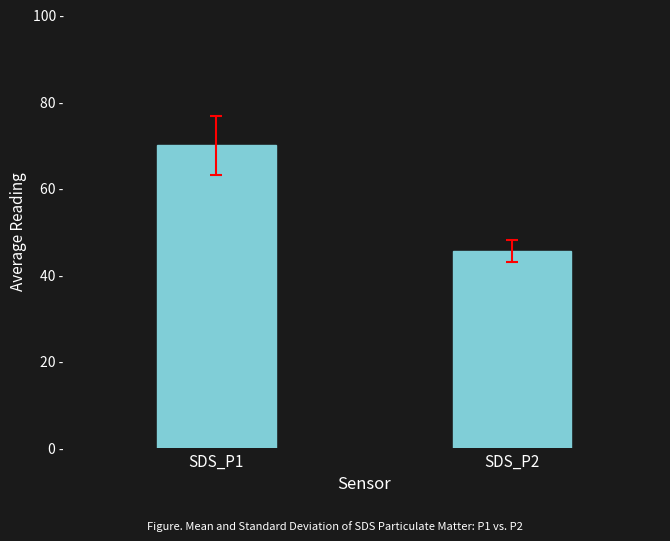

How many bars are there in total?

2